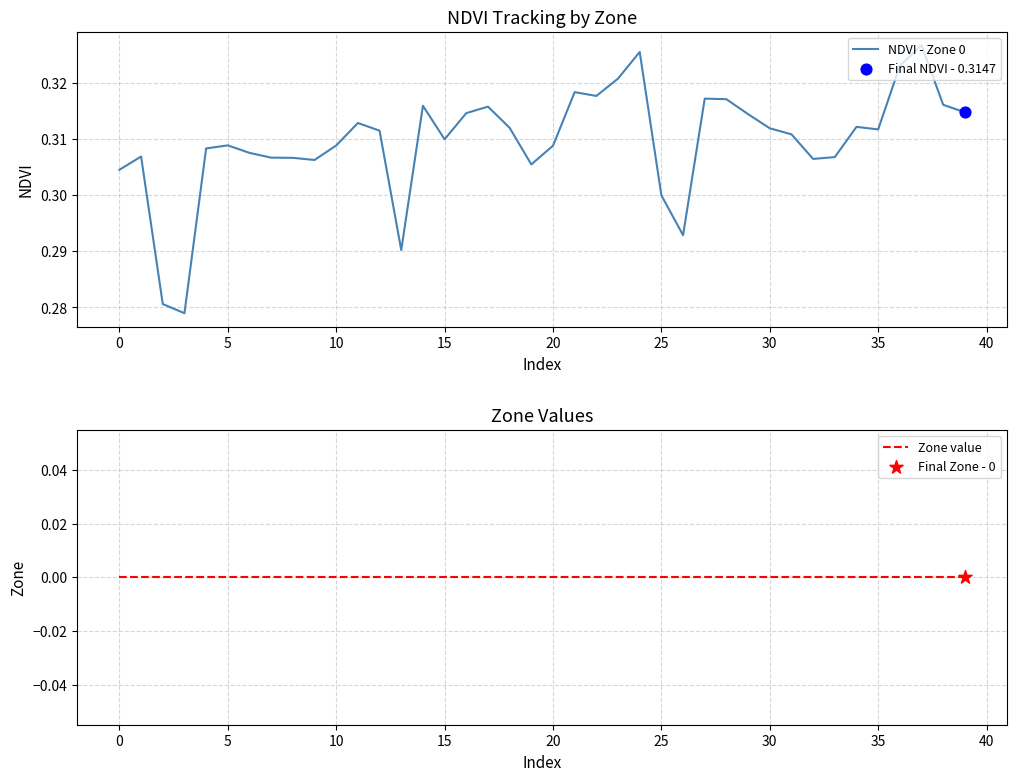

Which series reaches the minimum Y coordinate?

Zone value